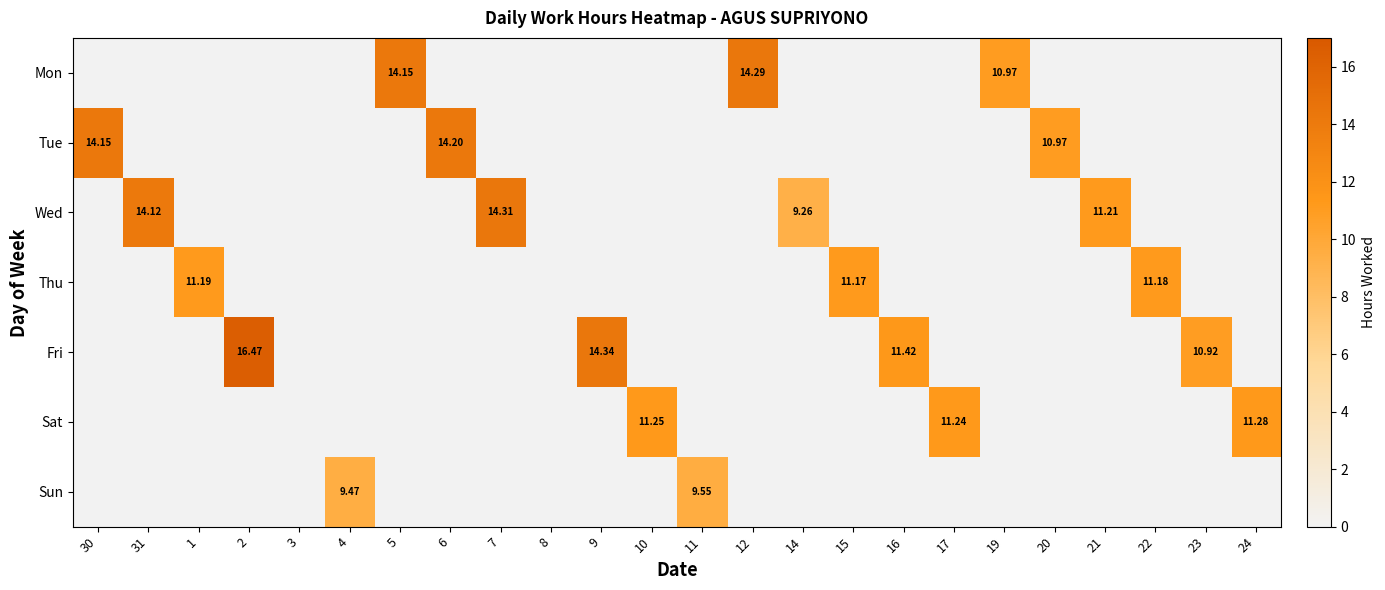

Is the value of Wed at 21 greater than the value of Mon at 5?

No